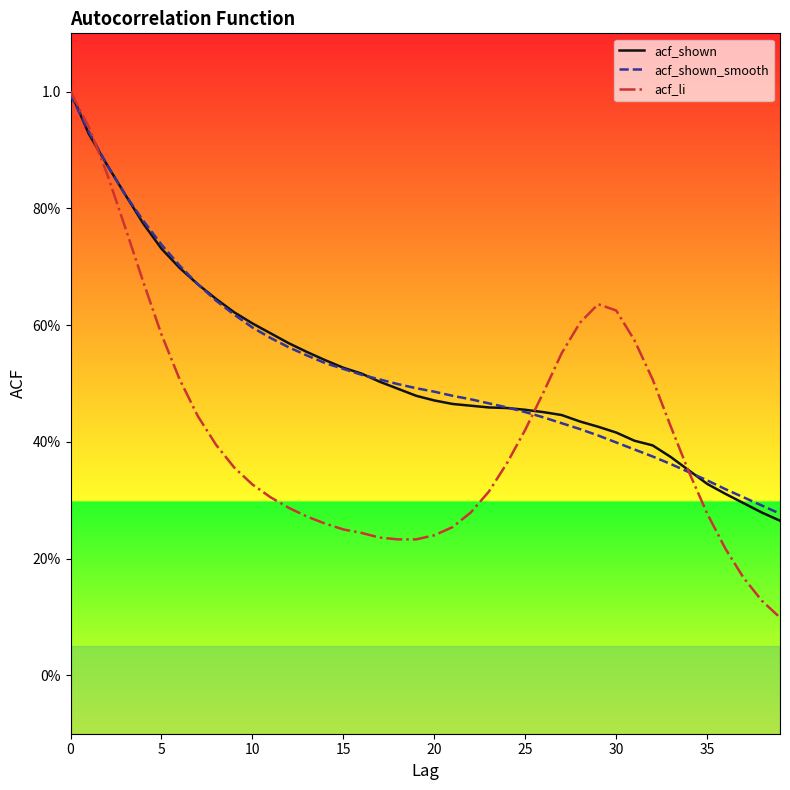

Does the chart have visible grid lines?

No